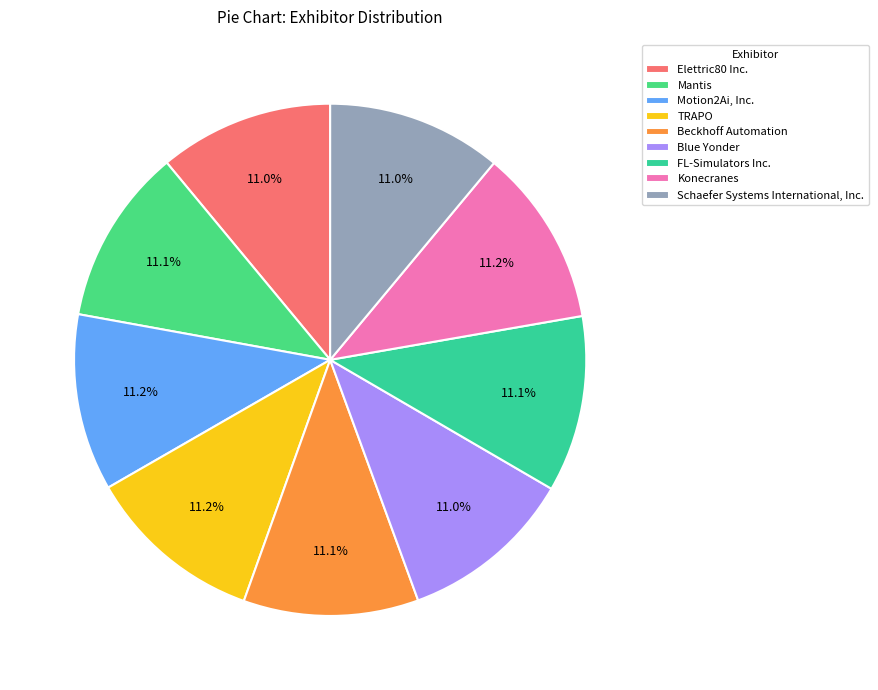

Is it true that Elettric80 Inc. is 11% of the pie?

True